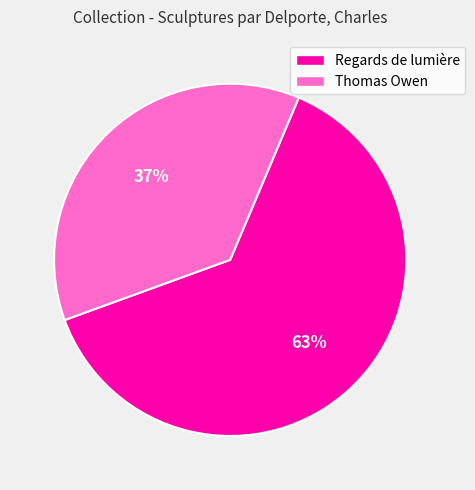

Count the number of slices in the pie.

2